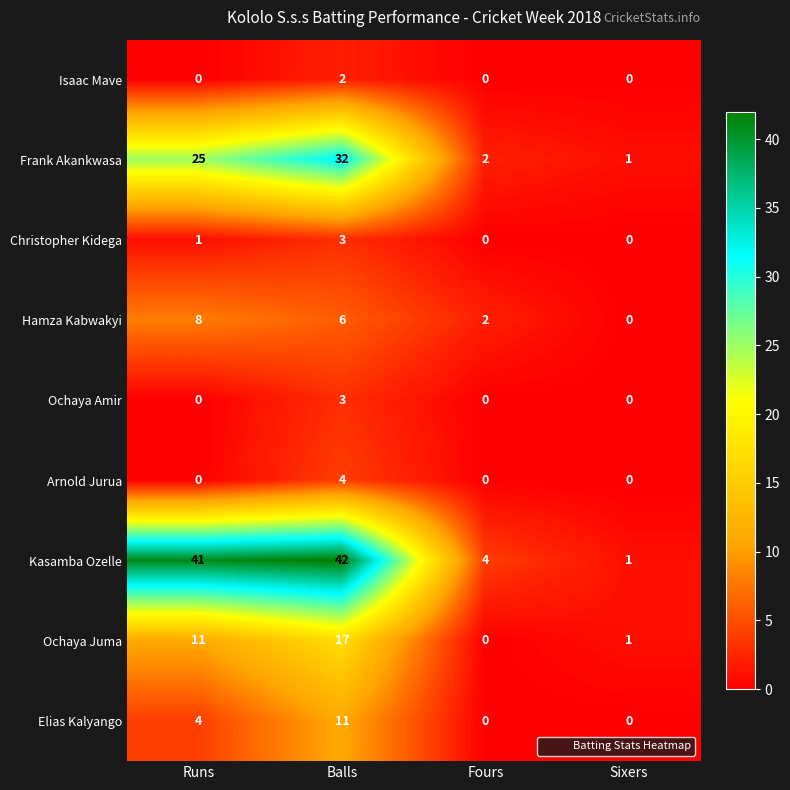

What is the difference between the maximum and minimum values in the Ochaya Juma series?

17